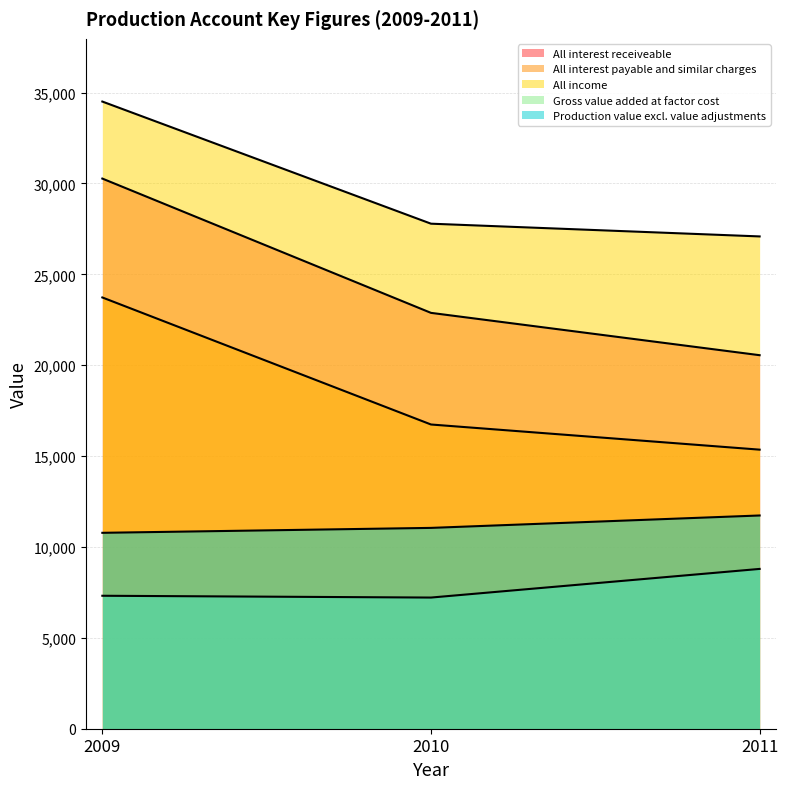

Rank the categories by All interest payable and similar charges value from highest to lowest.

2009, 2010, 2011